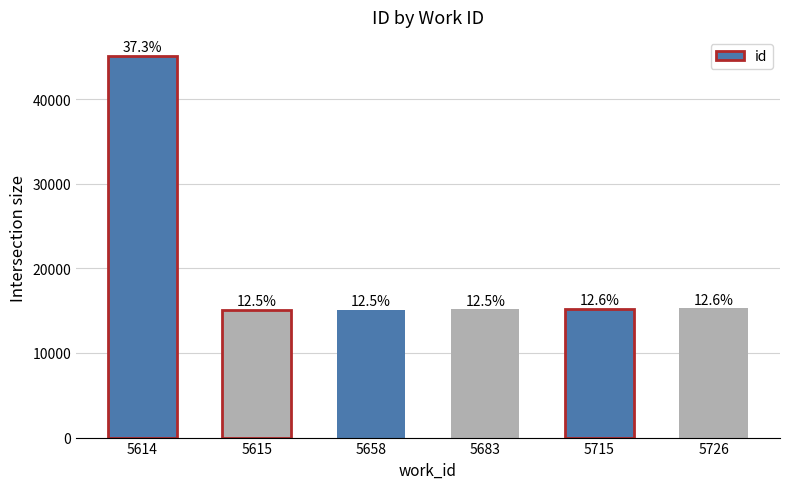

Are the bars horizontal?

No